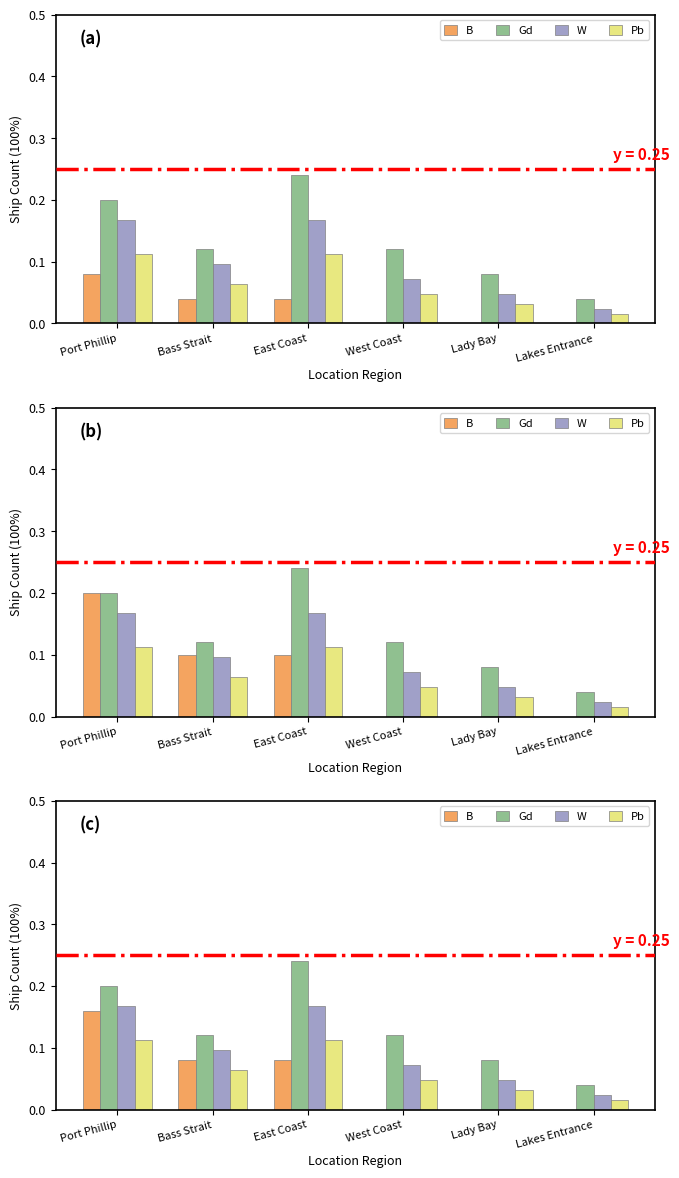

True or false: Gd has a value of 0.1 at Lady Bay.

True